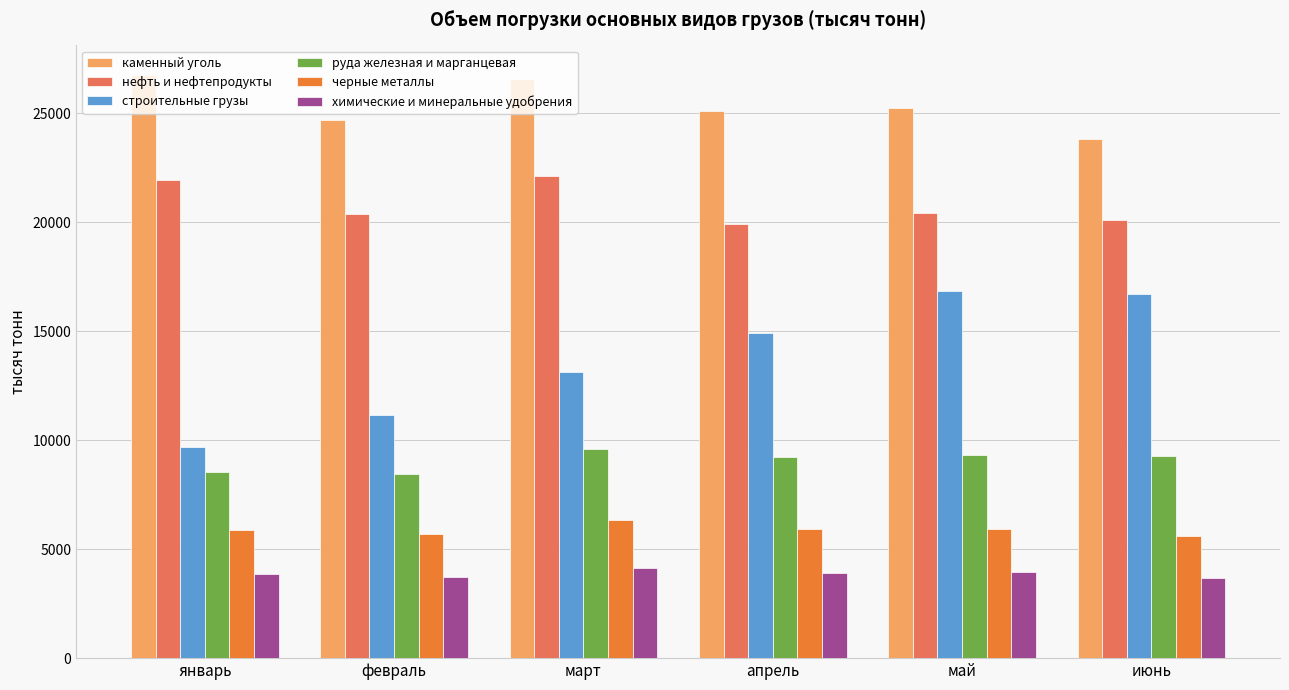

What is the label of the 6th bar from the left?

июнь